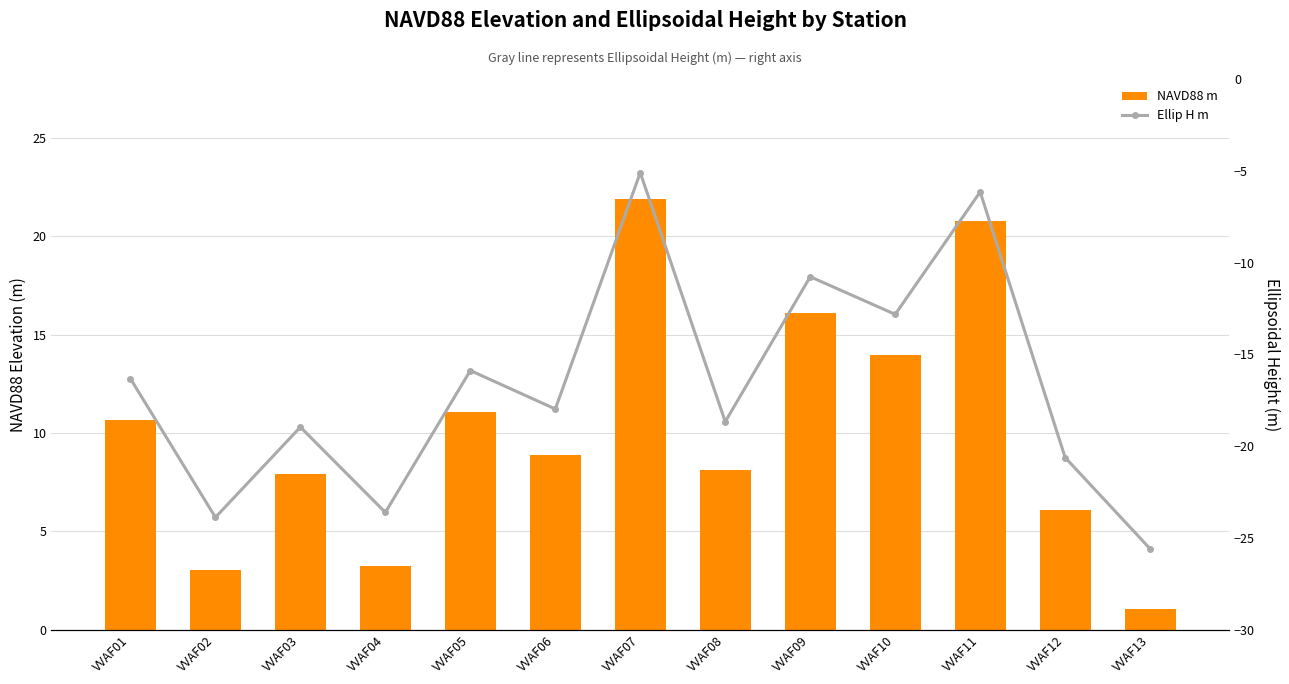

What is the average value of the NAVD88 m series?

10.2